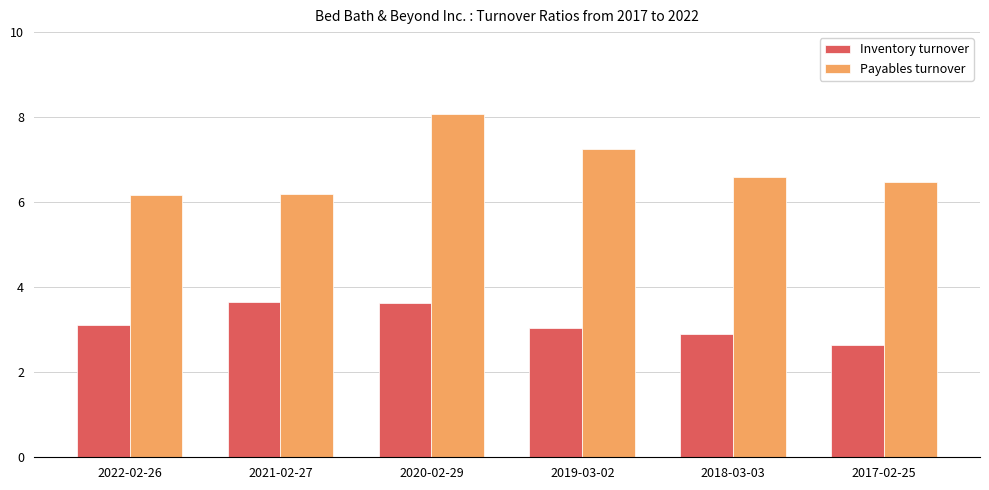

Is the value of Payables turnover at 2022-02-26 greater than the value of Inventory turnover at 2022-02-26?

Yes